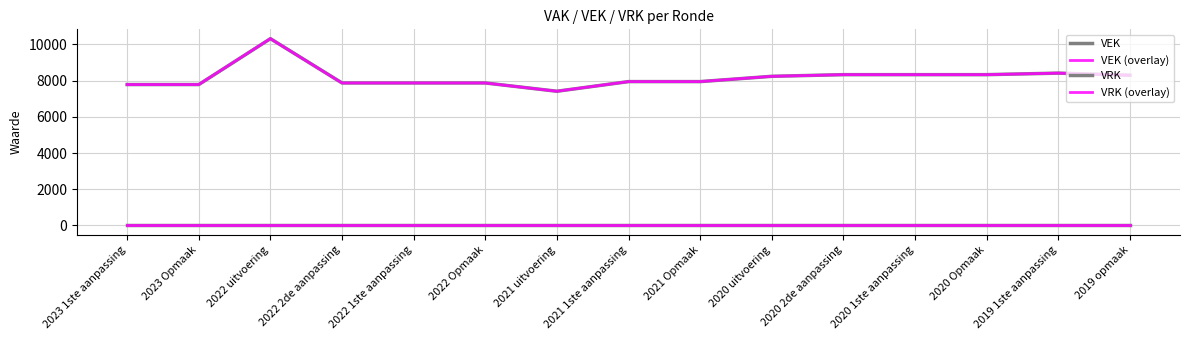

Is this an area chart (filled region under the line)?

No